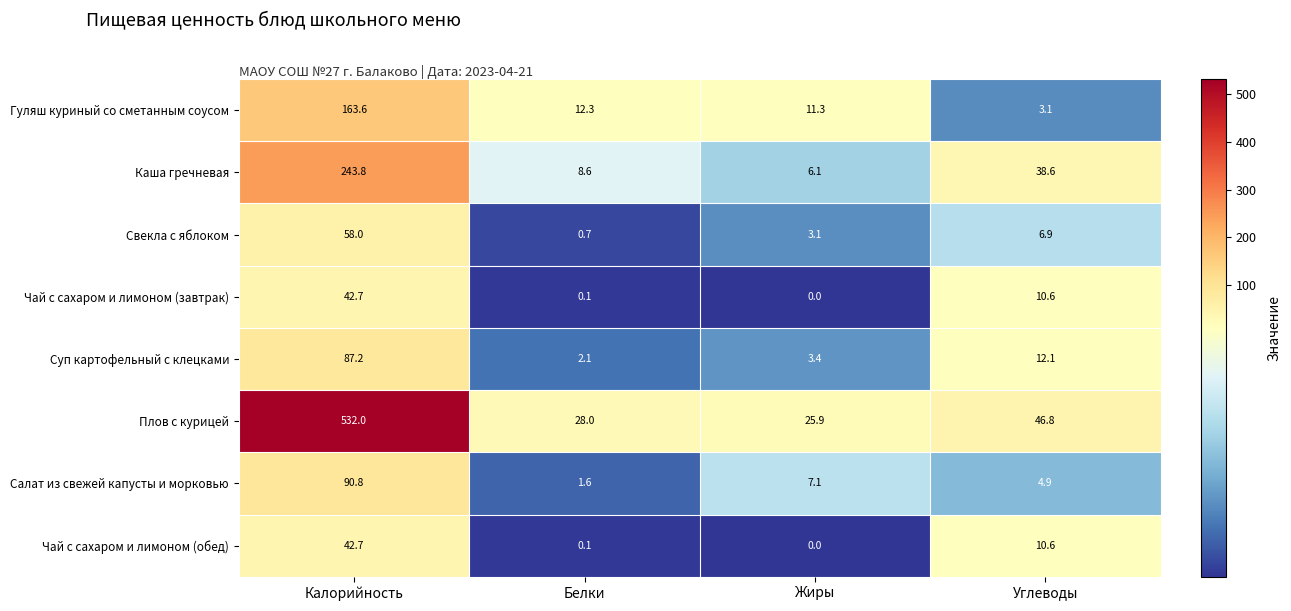

What is the average value of the Чай с сахаром и лимоном (обед) series?

13.4